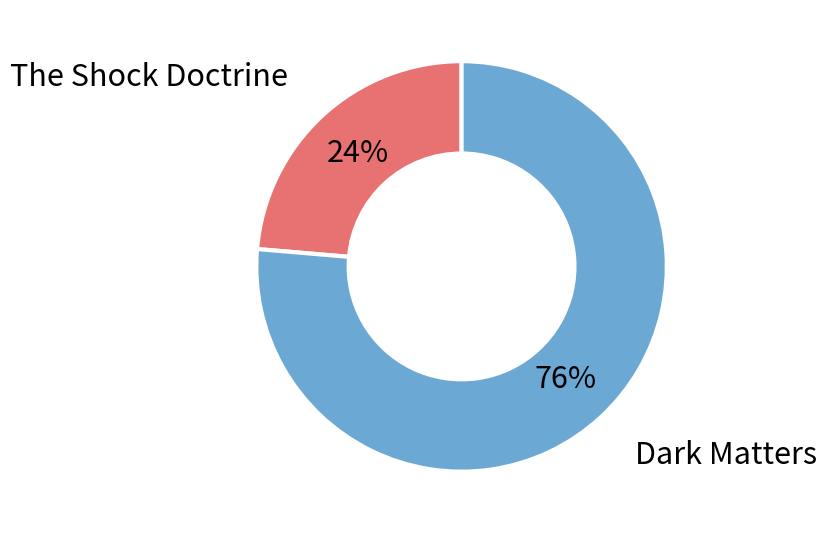

Which slice is the largest?

Dark Matters